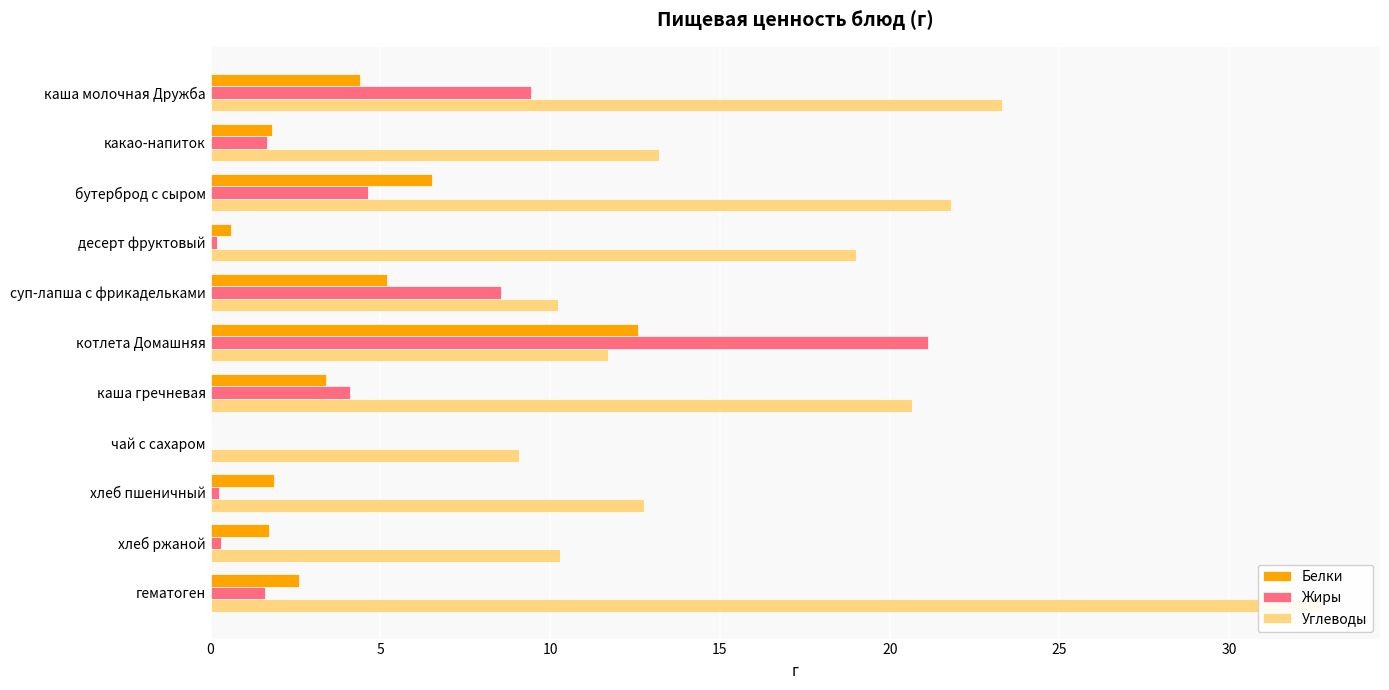

Is it true that Углеводы equals 17.0 at хлеб ржаной?

False